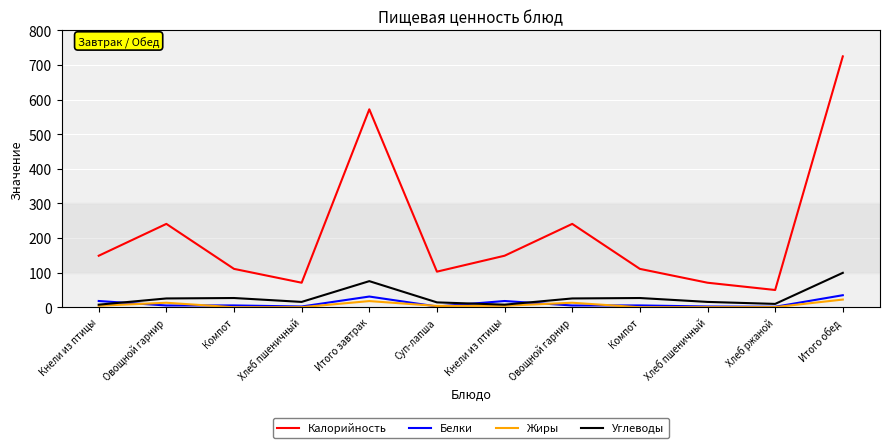

What is the average value of the Калорийность series?

216.2